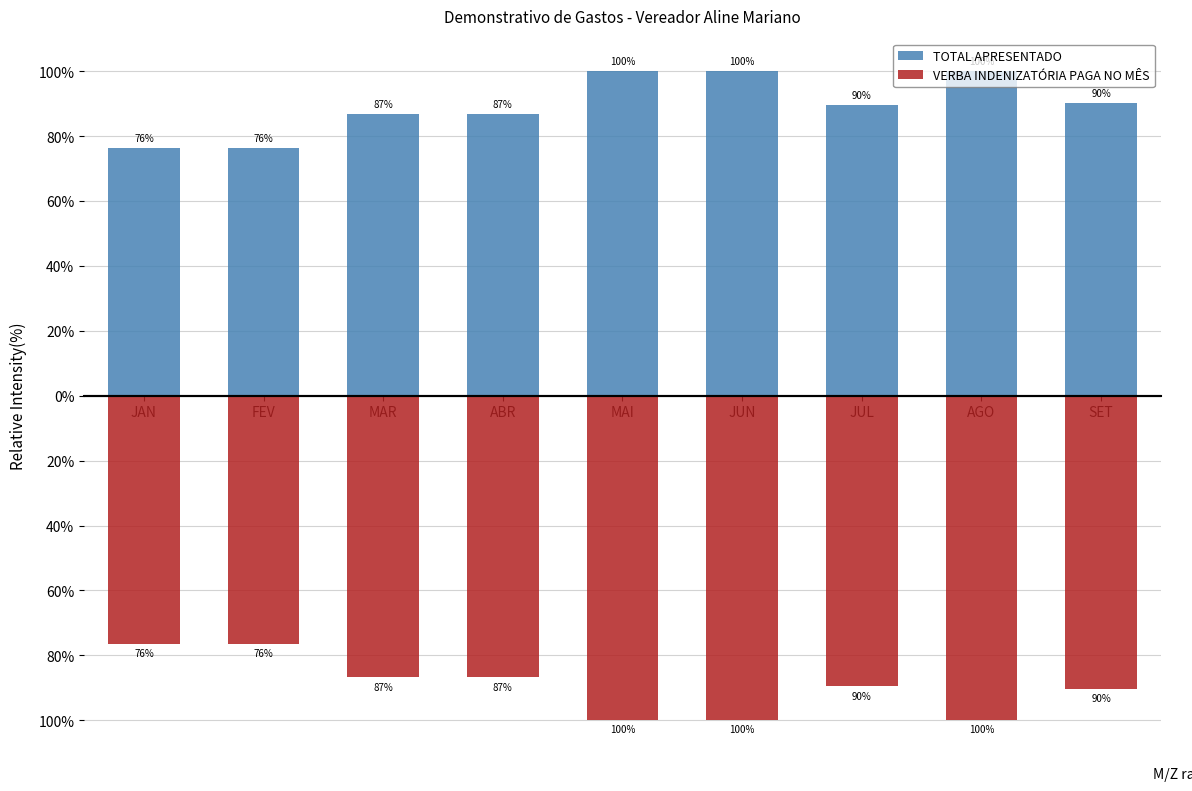

Reading left to right, extract all data points from this chart.

TOTAL APRESENTADO: JAN=76.4	FEV=76.4	MAR=86.8	ABR=86.8	MAI=100.0	JUN=100.0	JUL=89.6	AGO=100.0	SET=90.2
VERBA INDENIZATÓRIA PAGA NO MÊS: JAN=-76.4	FEV=-76.4	MAR=-86.8	ABR=-86.8	MAI=-99.8	JUN=-99.8	JUL=-89.6	AGO=-99.8	SET=-90.2